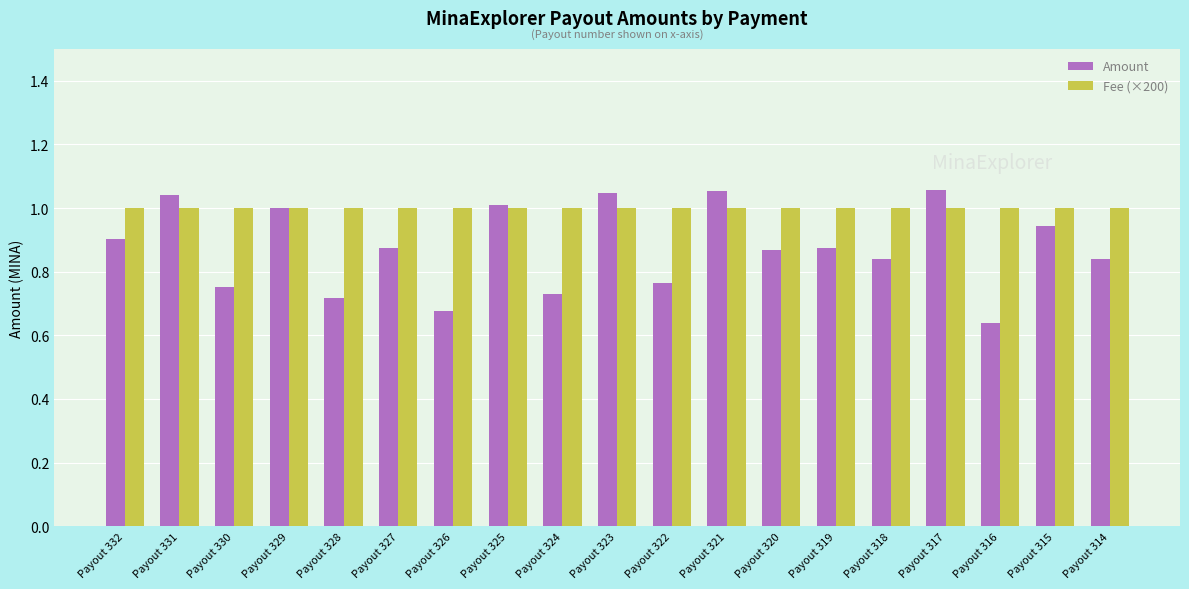

The value of Fee (×200) at Payout 329 is 1.0. True or false?

True